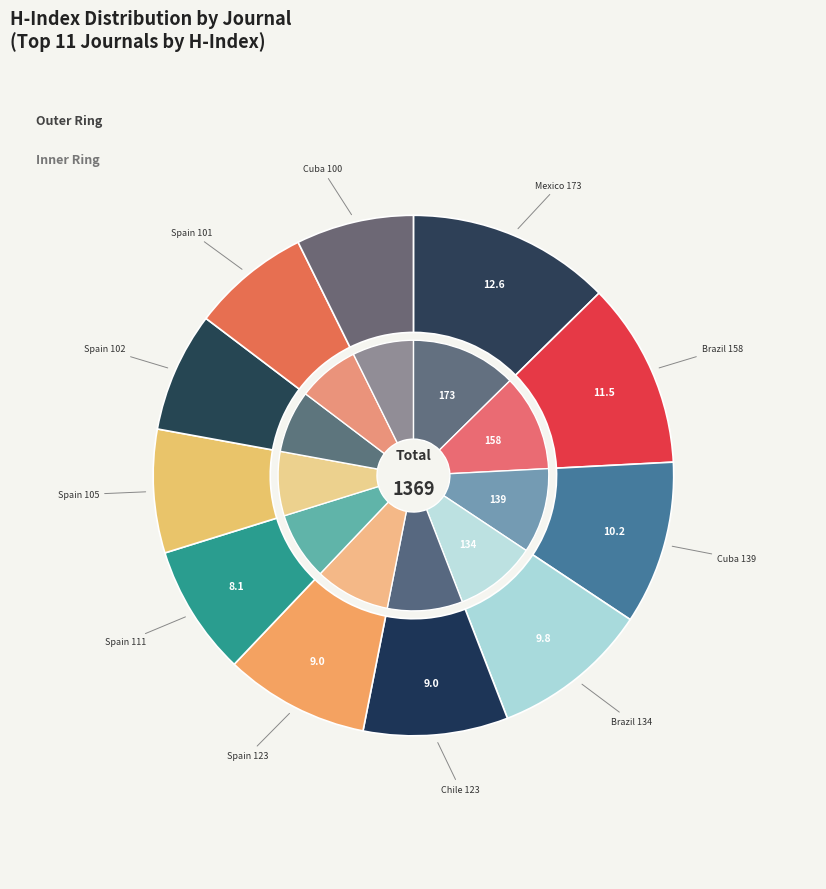

To the nearest percent, what is the difference between the largest and smallest slice percentages?

5%